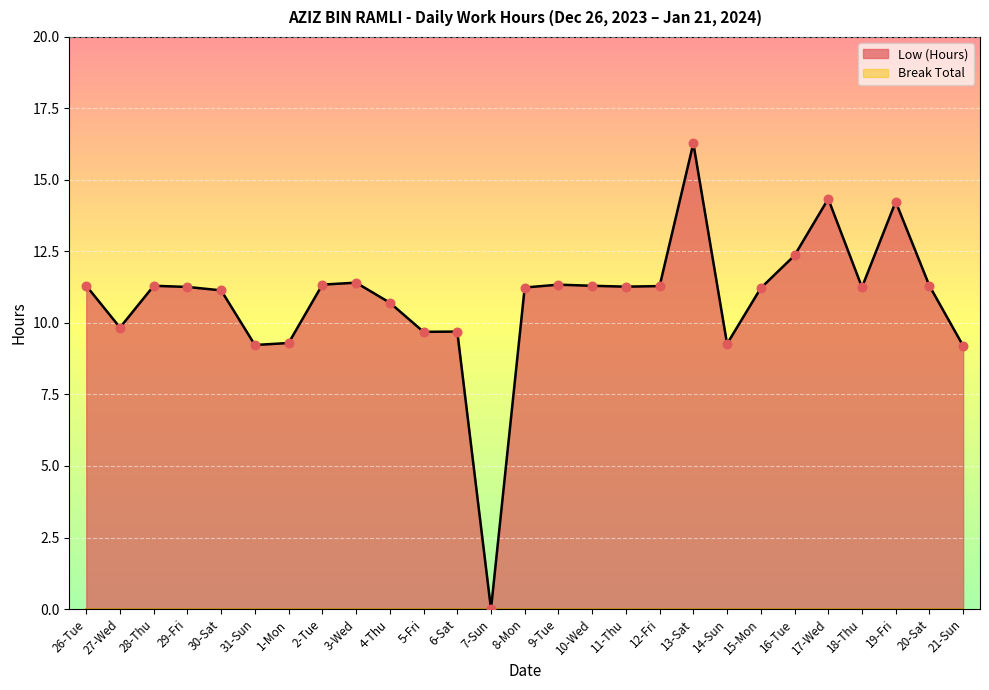

Approximately how many times larger is the value at 28-Thu compared to 17-Wed?

0.8